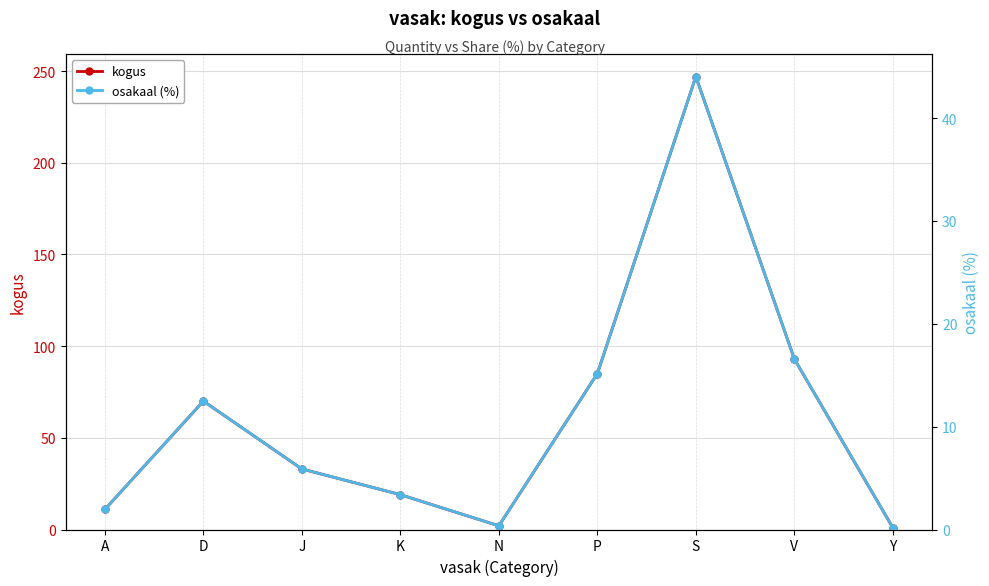

What is the lowest value of the kogus series?

1